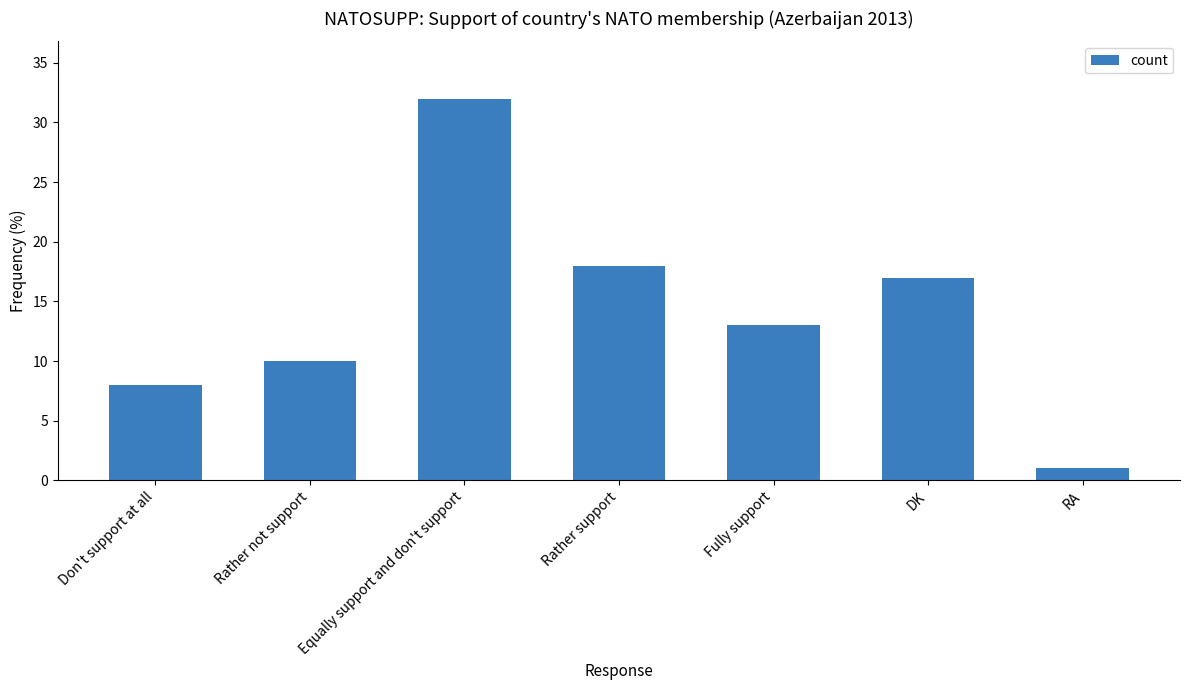

What is the approximate value at Equally support and don't support, to the nearest 5?

30